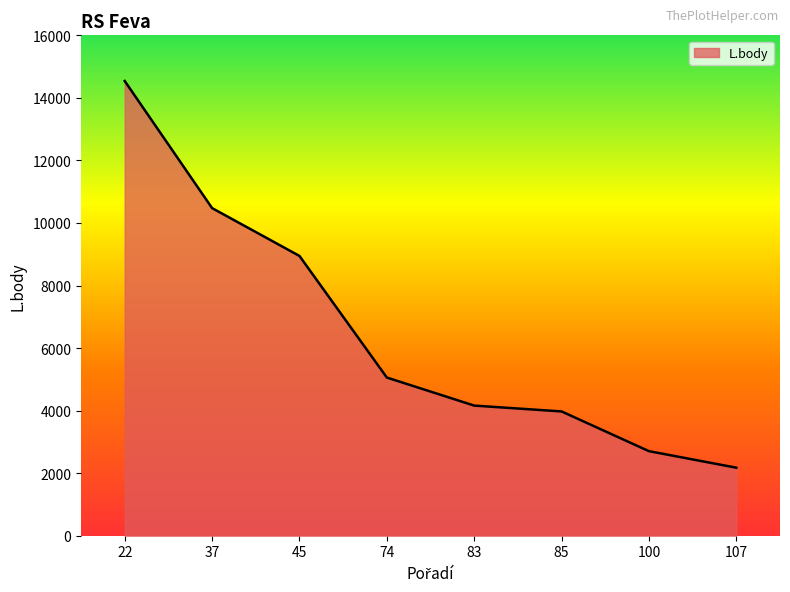

What is the sum of the values at 45 and 74?

14004